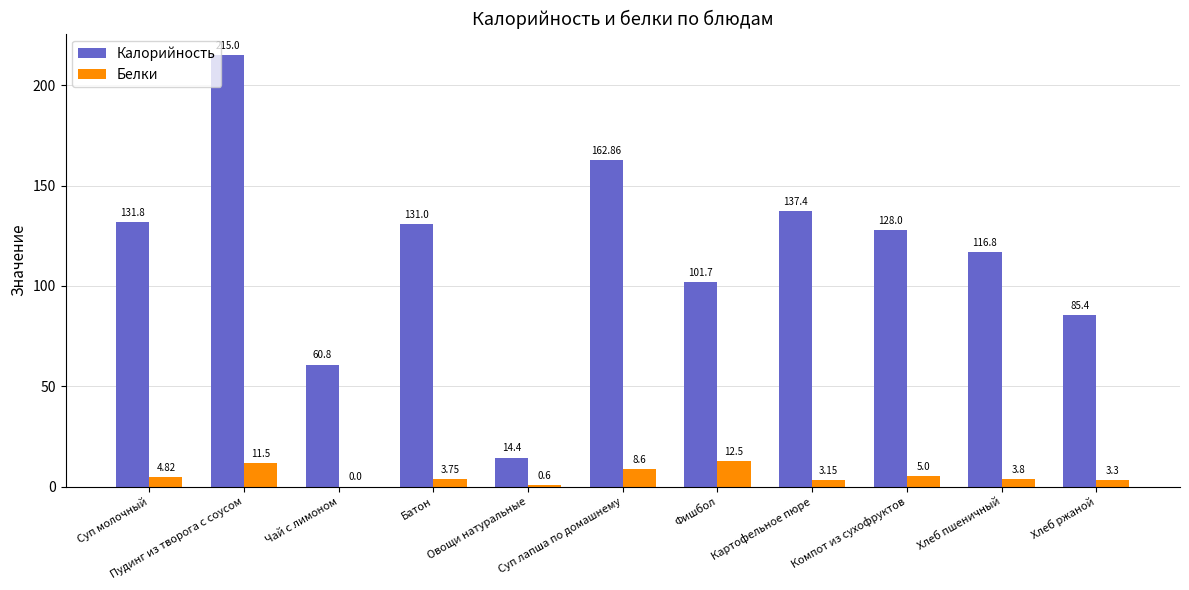

Which series has the largest total across all categories?

Калорийность